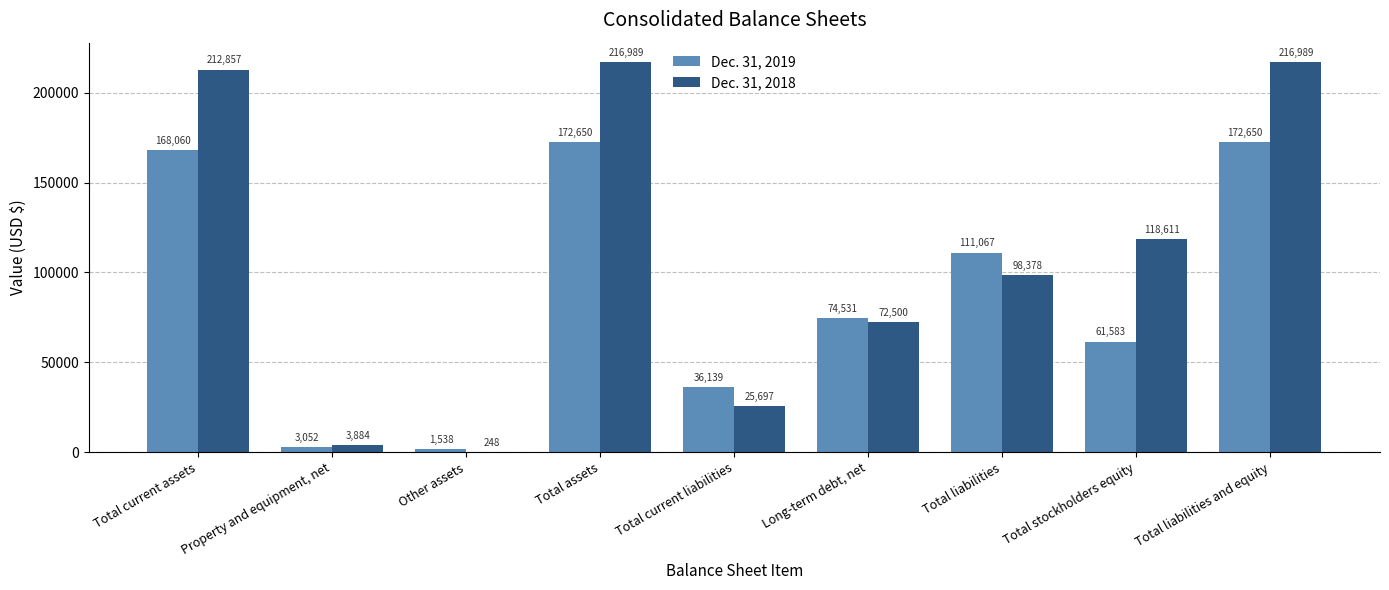

What is the approximate value of Dec. 31, 2019 at Long-term debt, net?

74531